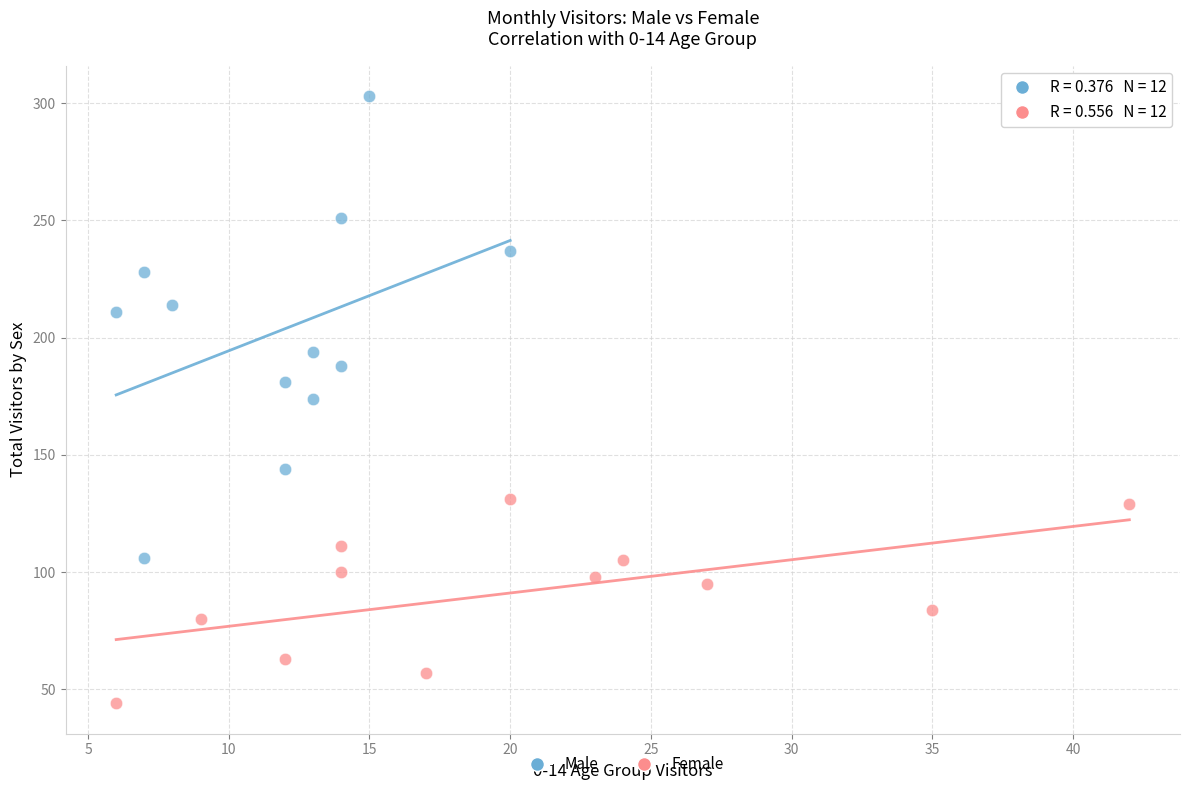

Which series contains the lowest Y value?

Female